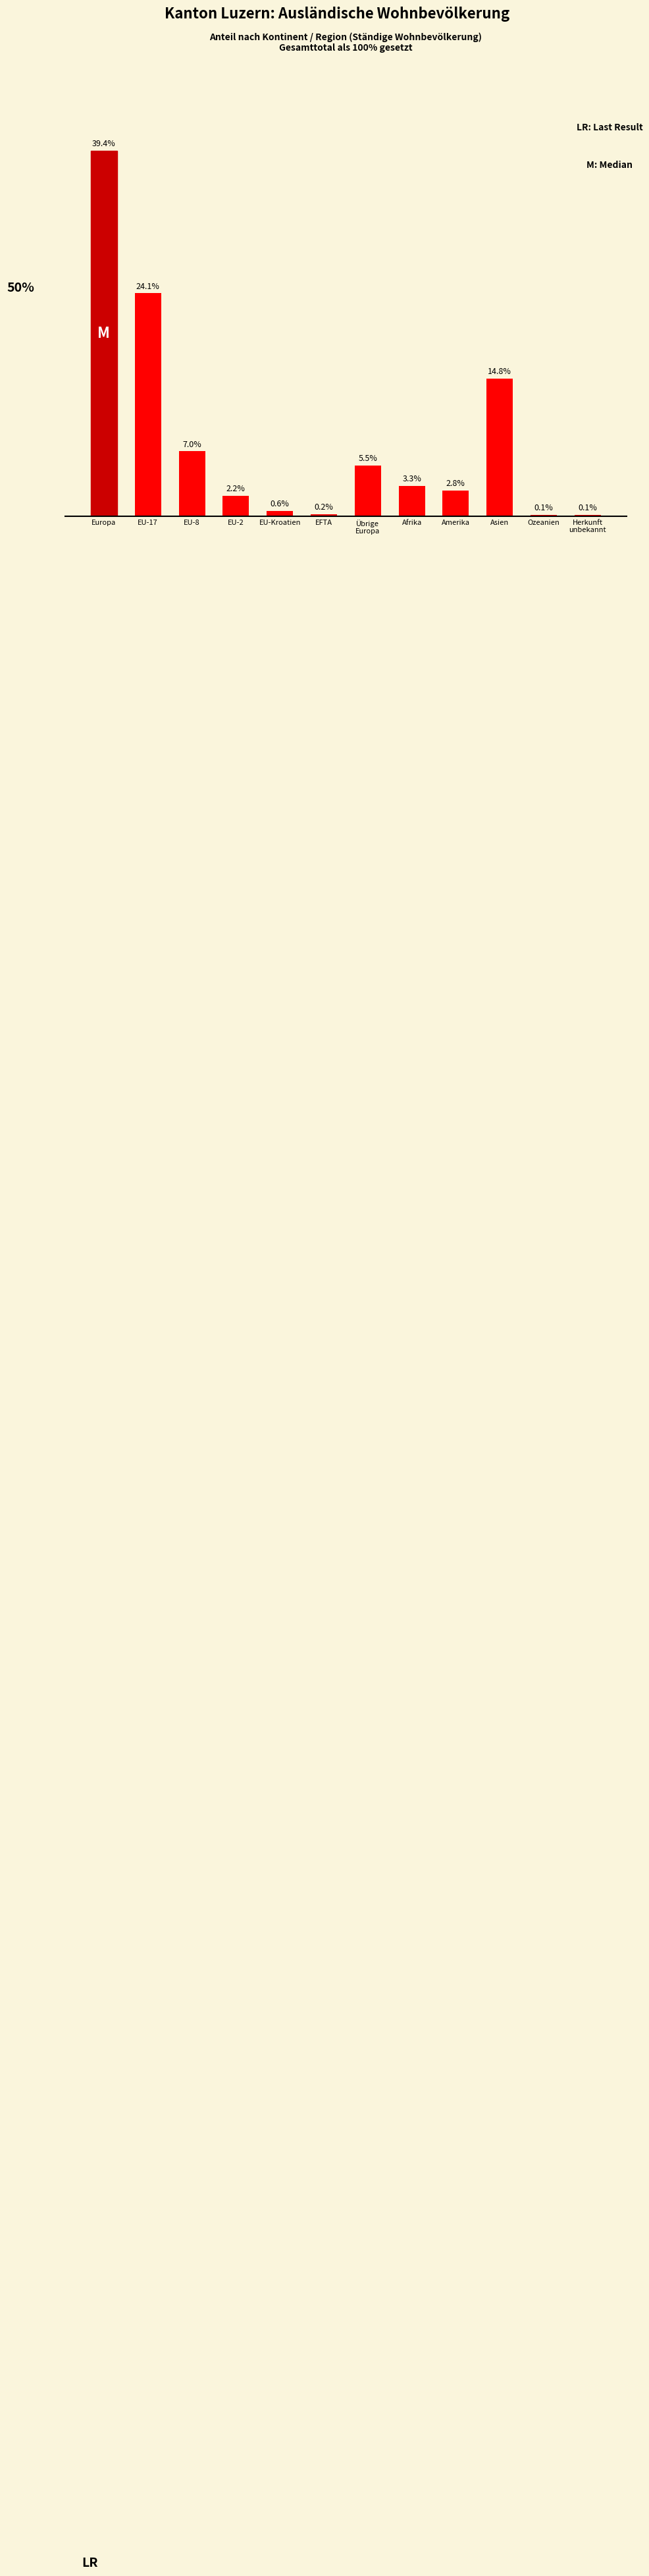

Which category has the highest value across all series?

Europa